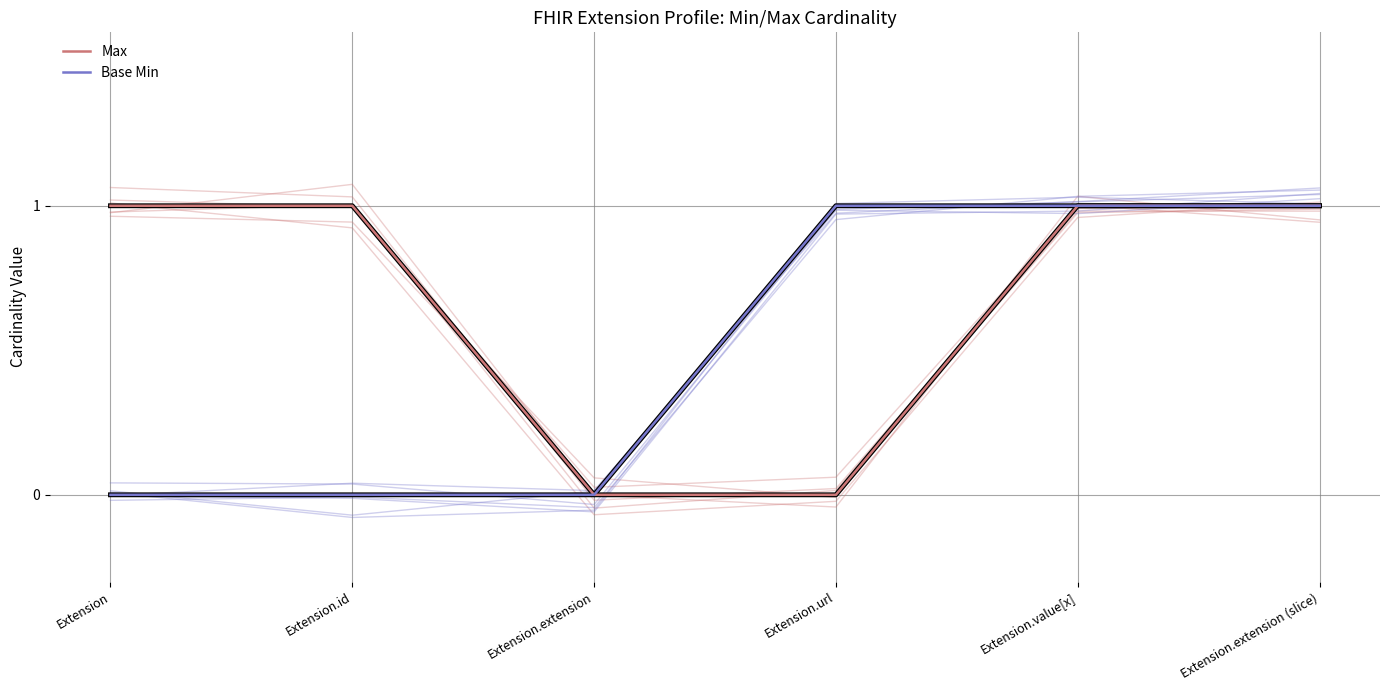

Rank the categories by Base Min value from lowest to highest.

Extension, Extension.id, Extension.extension, Extension.url, Extension.value[x], Extension.extension (slice)